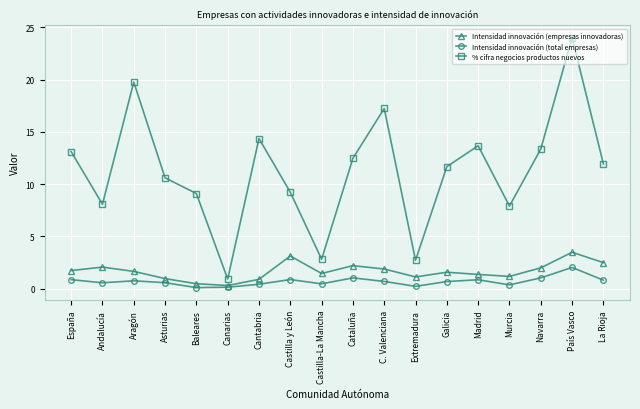

Is this an area chart (filled region under the line)?

No